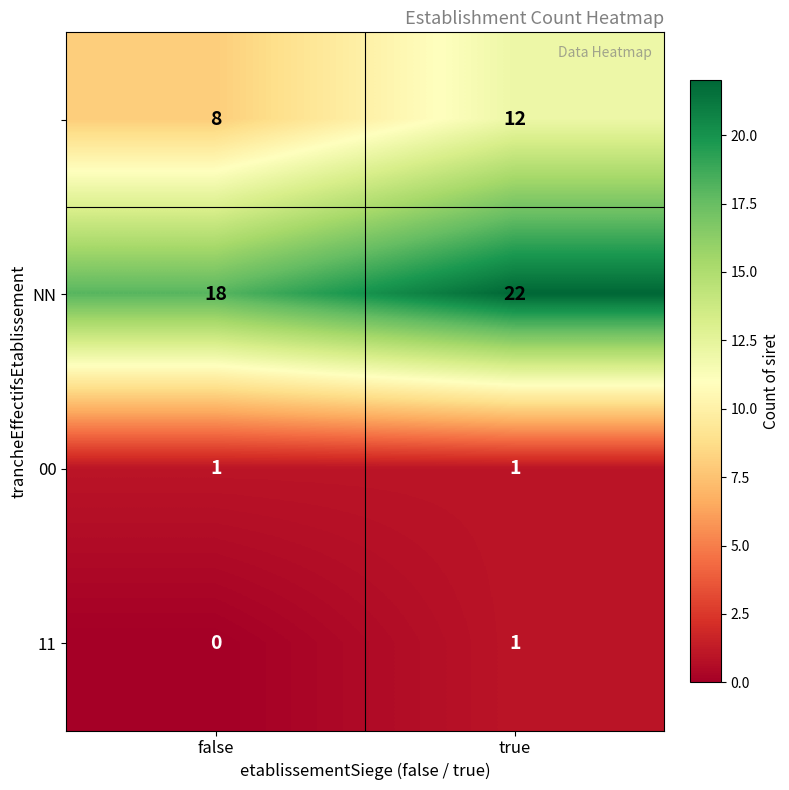

What is the total value across all series at true?

36